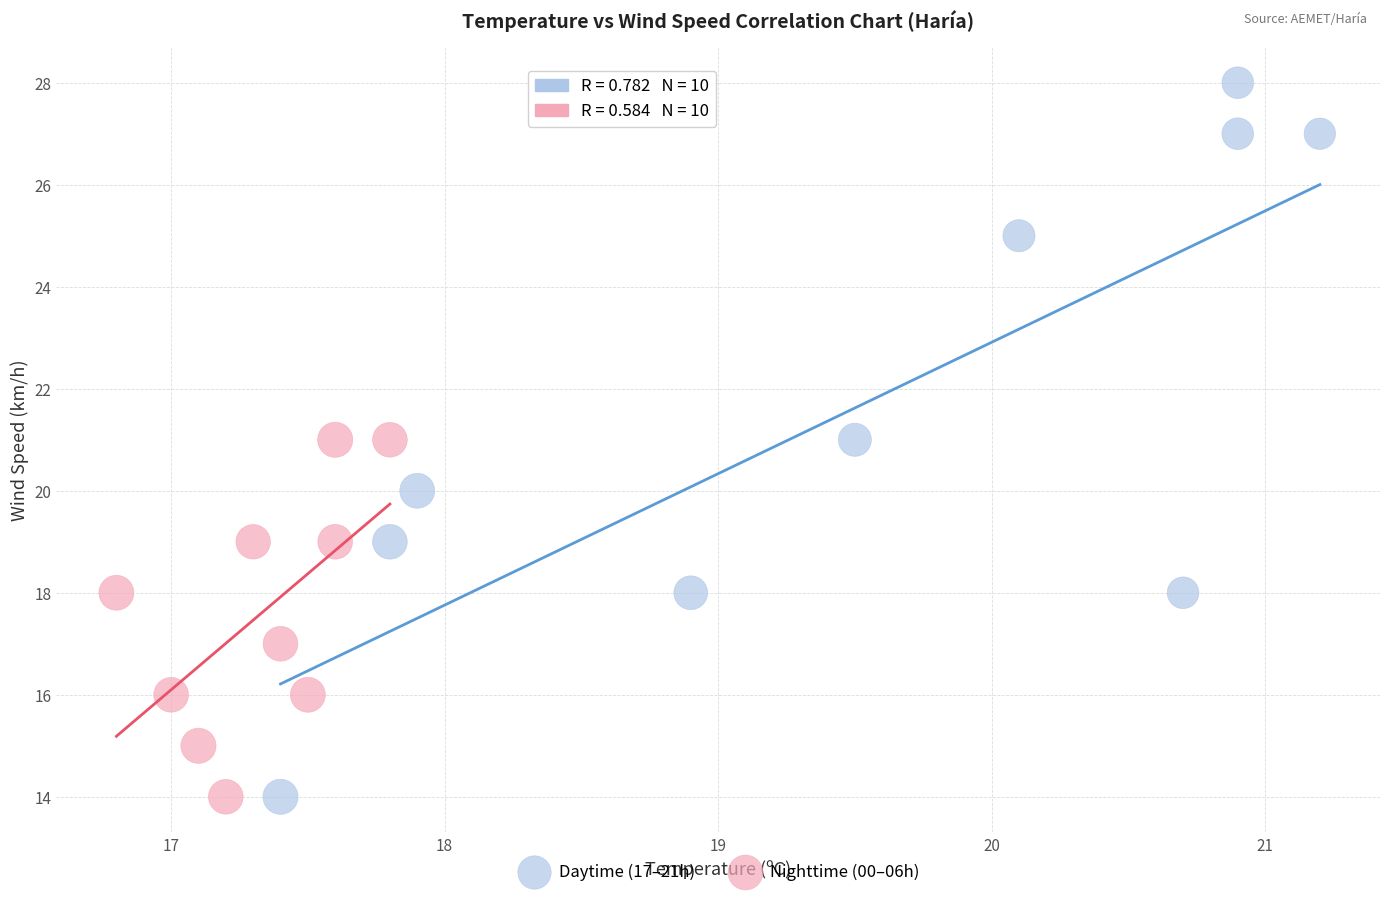

Which series contains the highest Y value?

Daytime (17–21h)